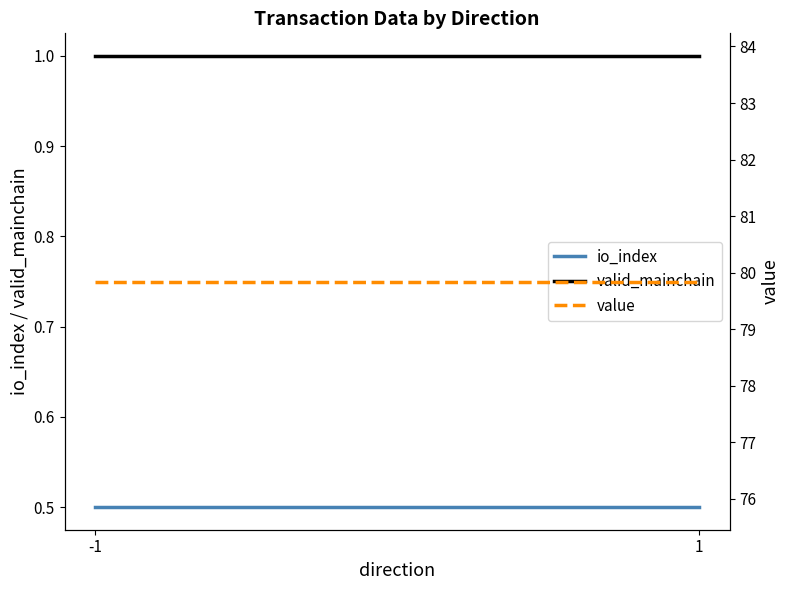

What is the value of the valid_mainchain point at the 2nd from the left?

1.0